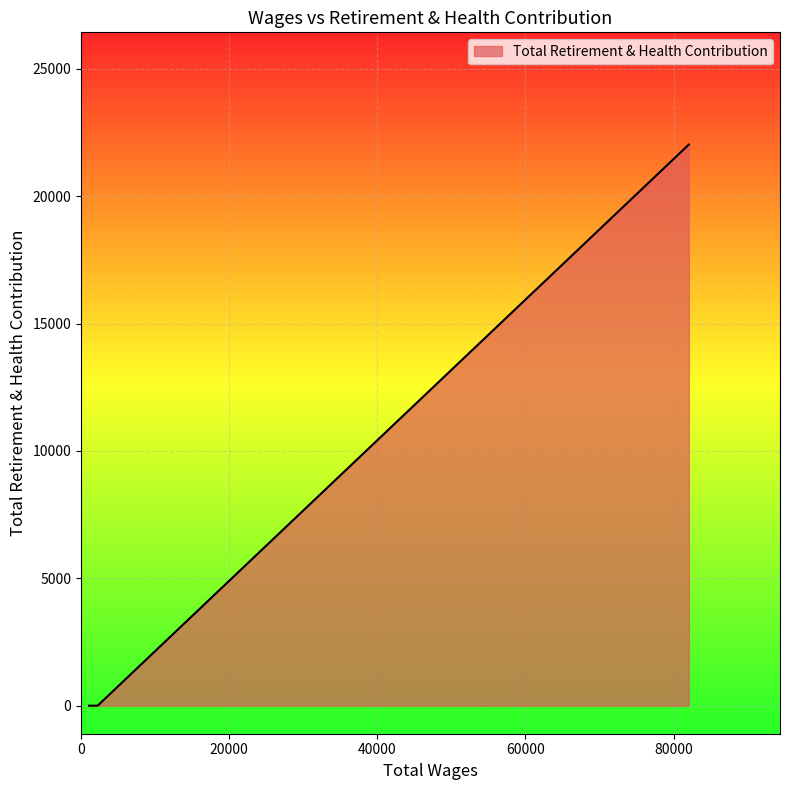

What is the maximum value shown in the chart?

22026